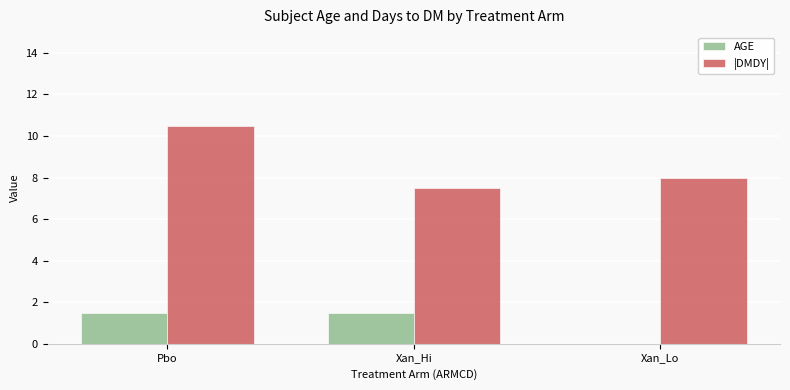

Is it true that AGE equals 1.5 at Pbo?

True